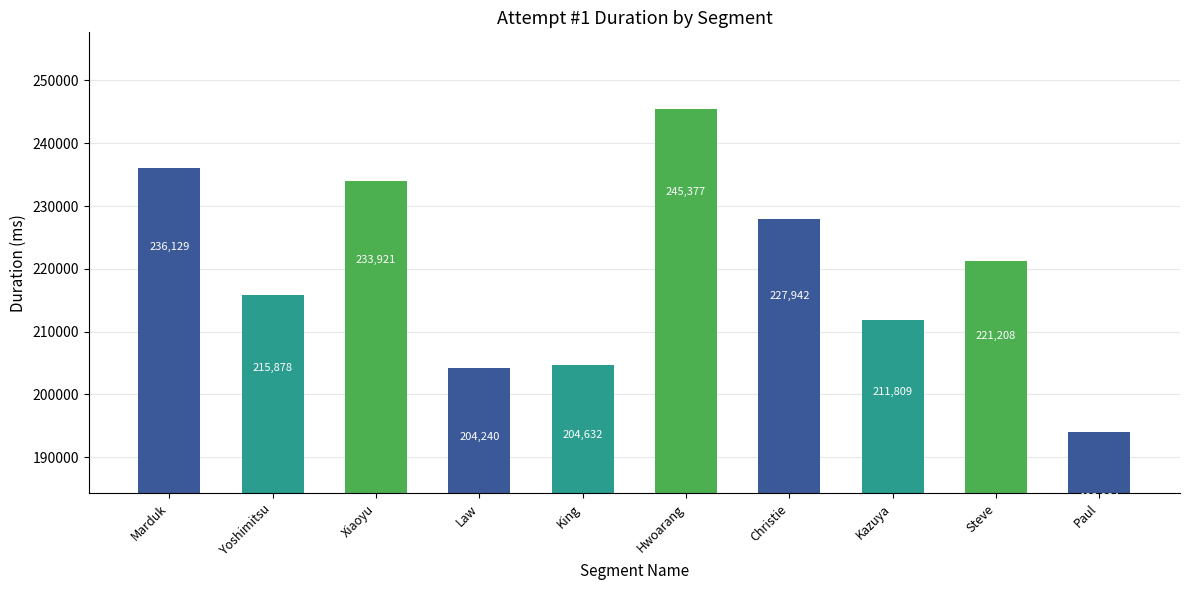

What is the change in value from Marduk to Paul?

-42145